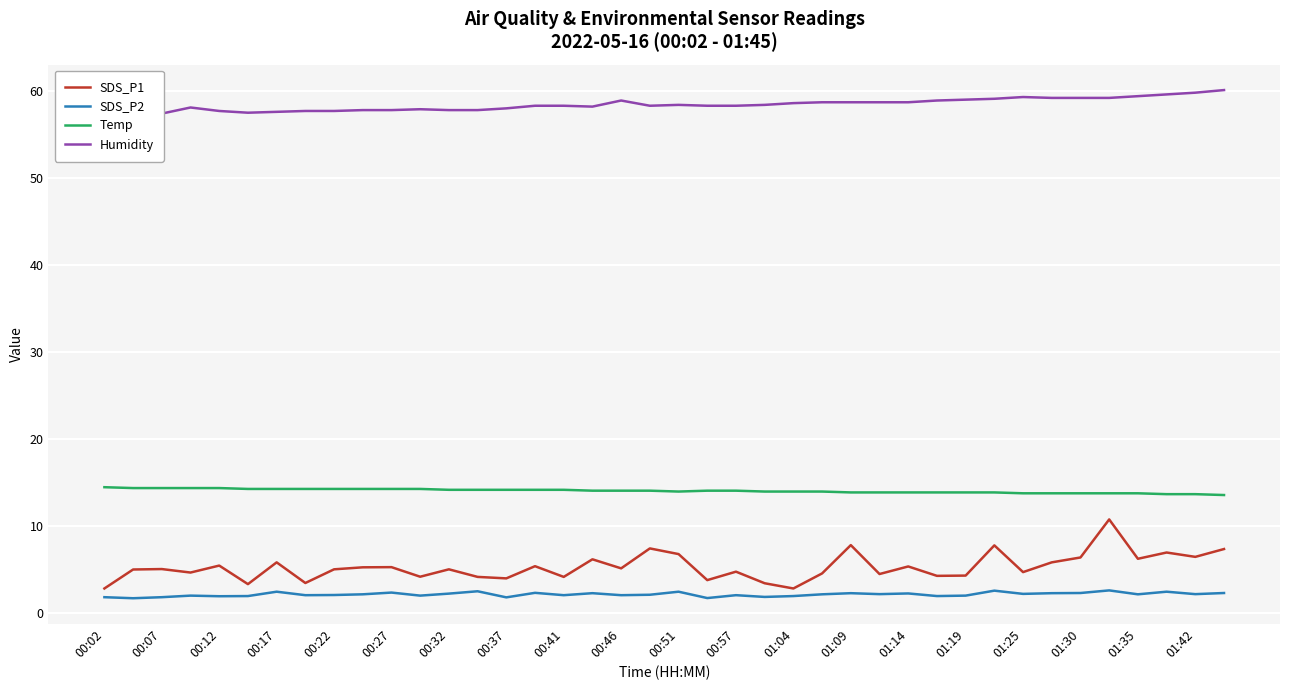

True or false: SDS_P1 has a value of 6.5 at 01:42.

True